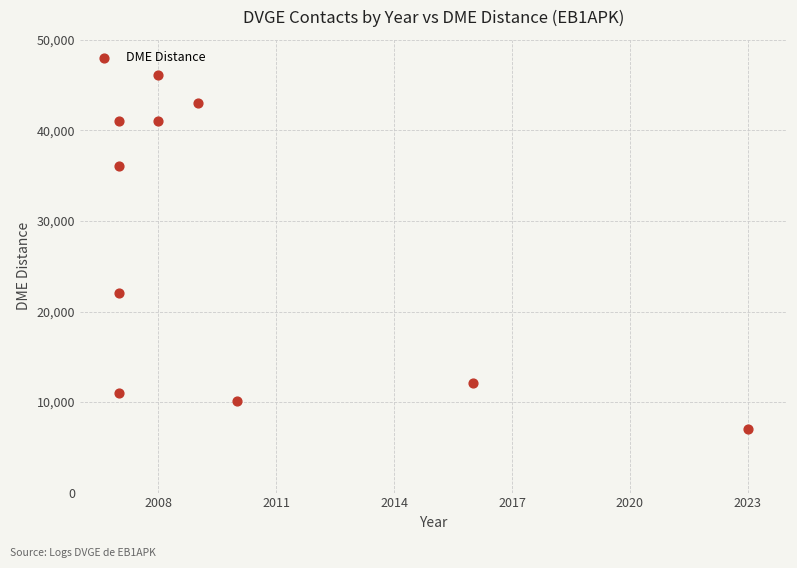

What is the average X value?

2010